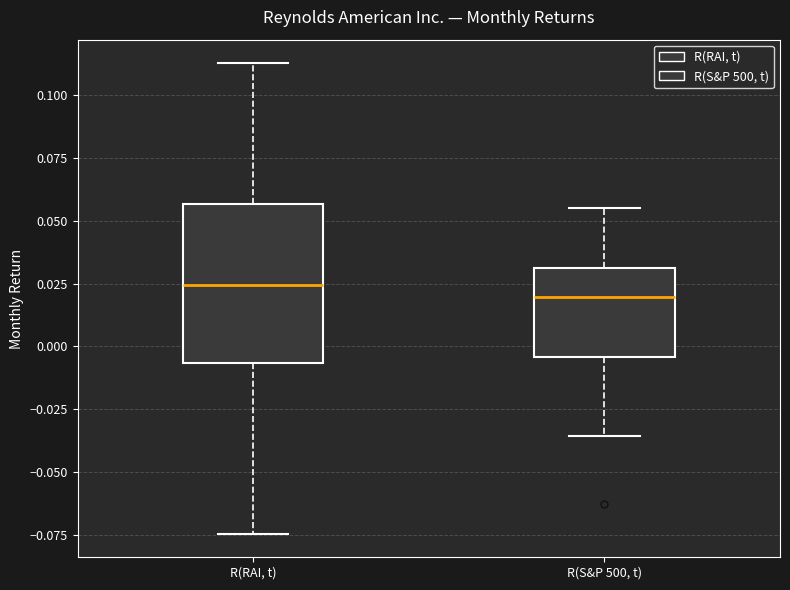

Reading left to right, transcribe this box plot: for each box, give where its median line is, the range the box spans, and where its two whiskers end, as read against the y-axis. The values are not printed on the chart, so give them approximately, as read against the axis.

R(RAI, t): median 0.025, box -0.005 to 0.055, whiskers -0.075 to 0.115
R(S&P 500, t): median 0.020, box -0.005 to 0.030, whiskers -0.035 to 0.055